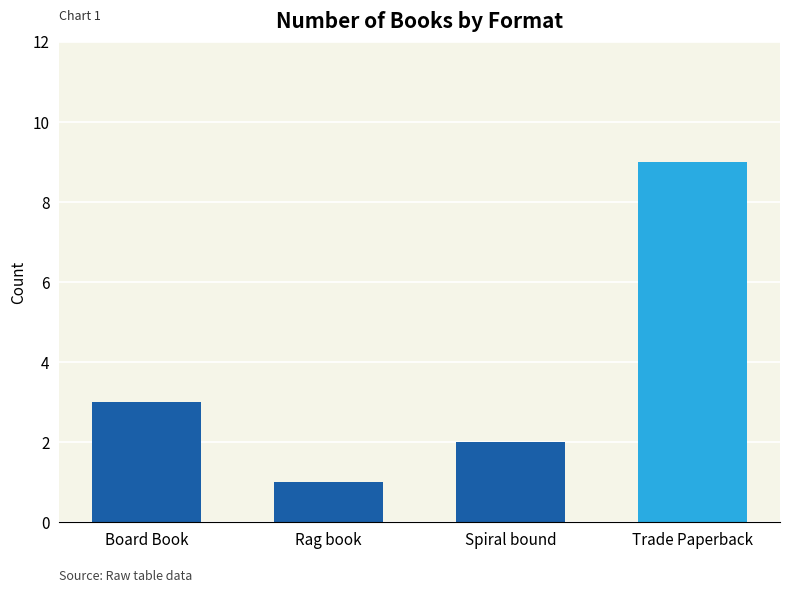

How many values are below 3?

2